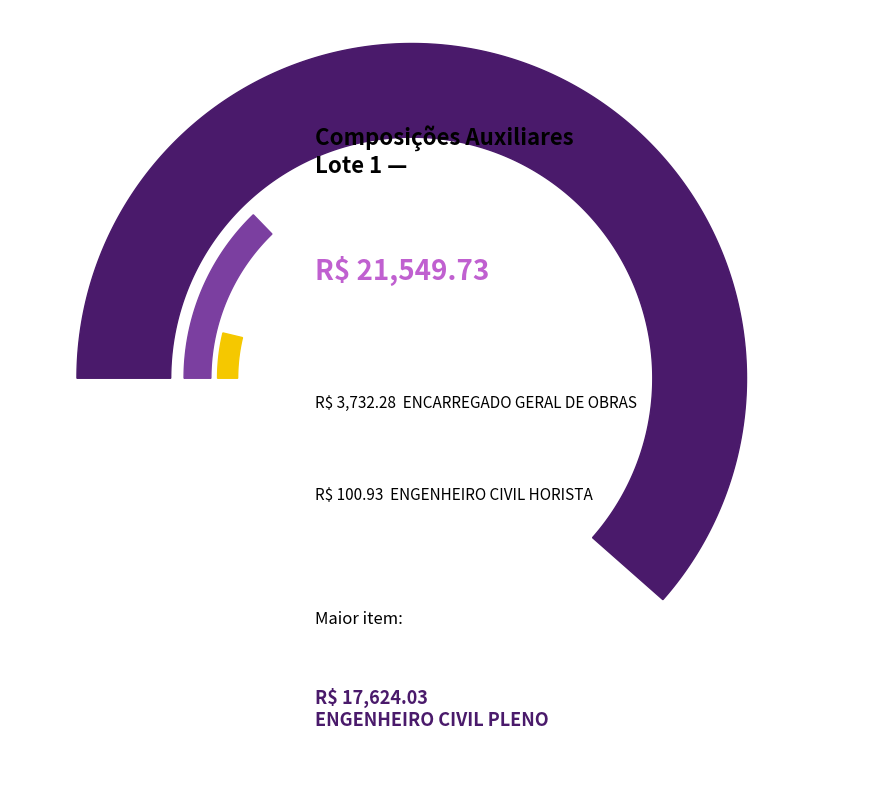

Combined, what portion of the pie is ENGENHEIRO CIVIL PLENO and ENGENHEIRO CIVIL HORISTA?

82.3%